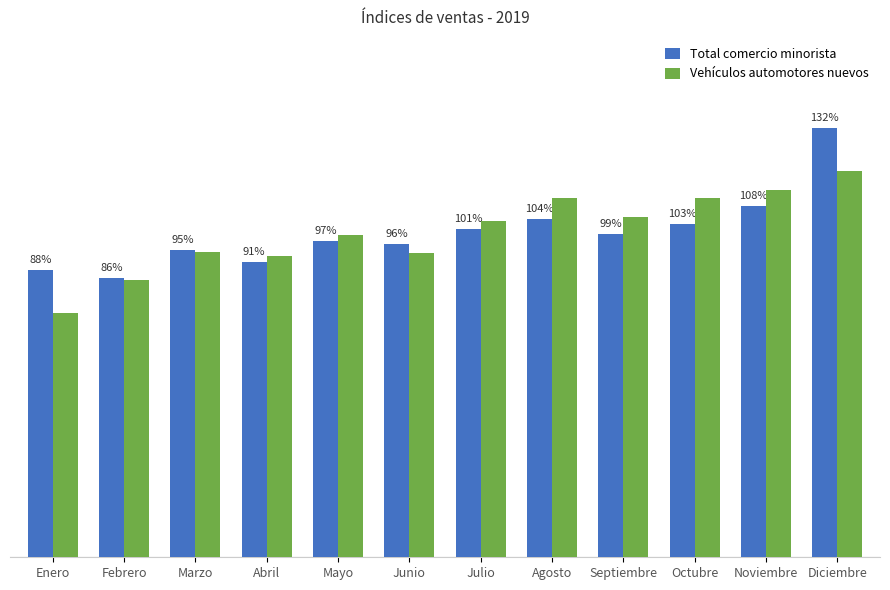

Which series changed the most between Agosto and Diciembre?

Total comercio minorista